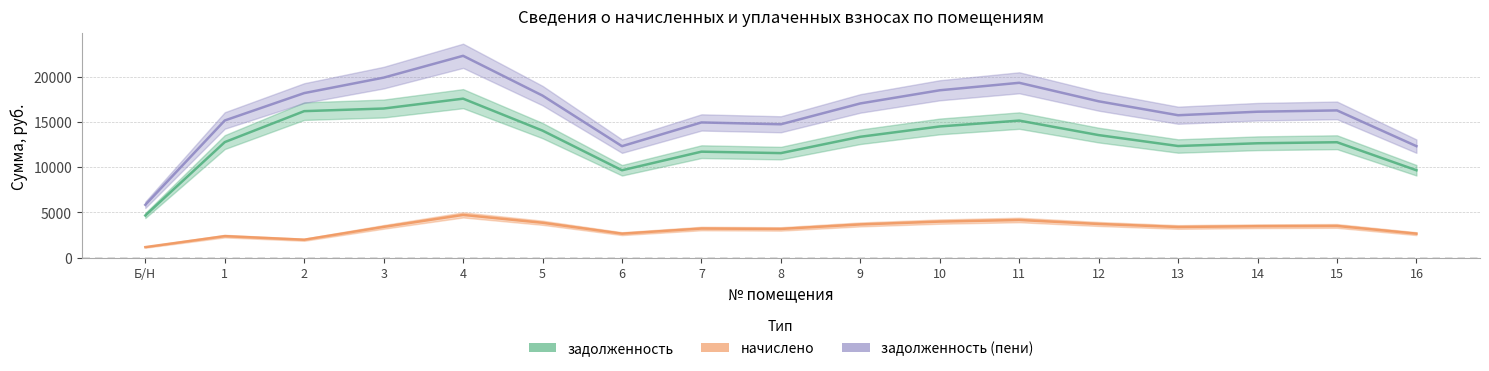

True or false: задолженность and начислено intersect in this chart.

False